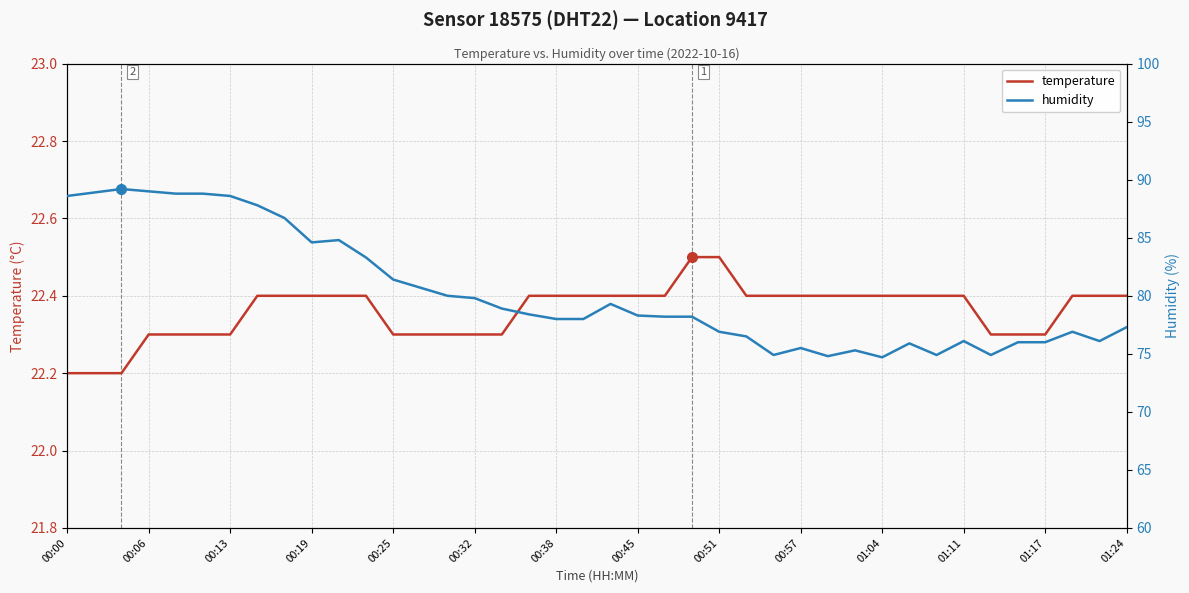

How many data points does each series have?

40